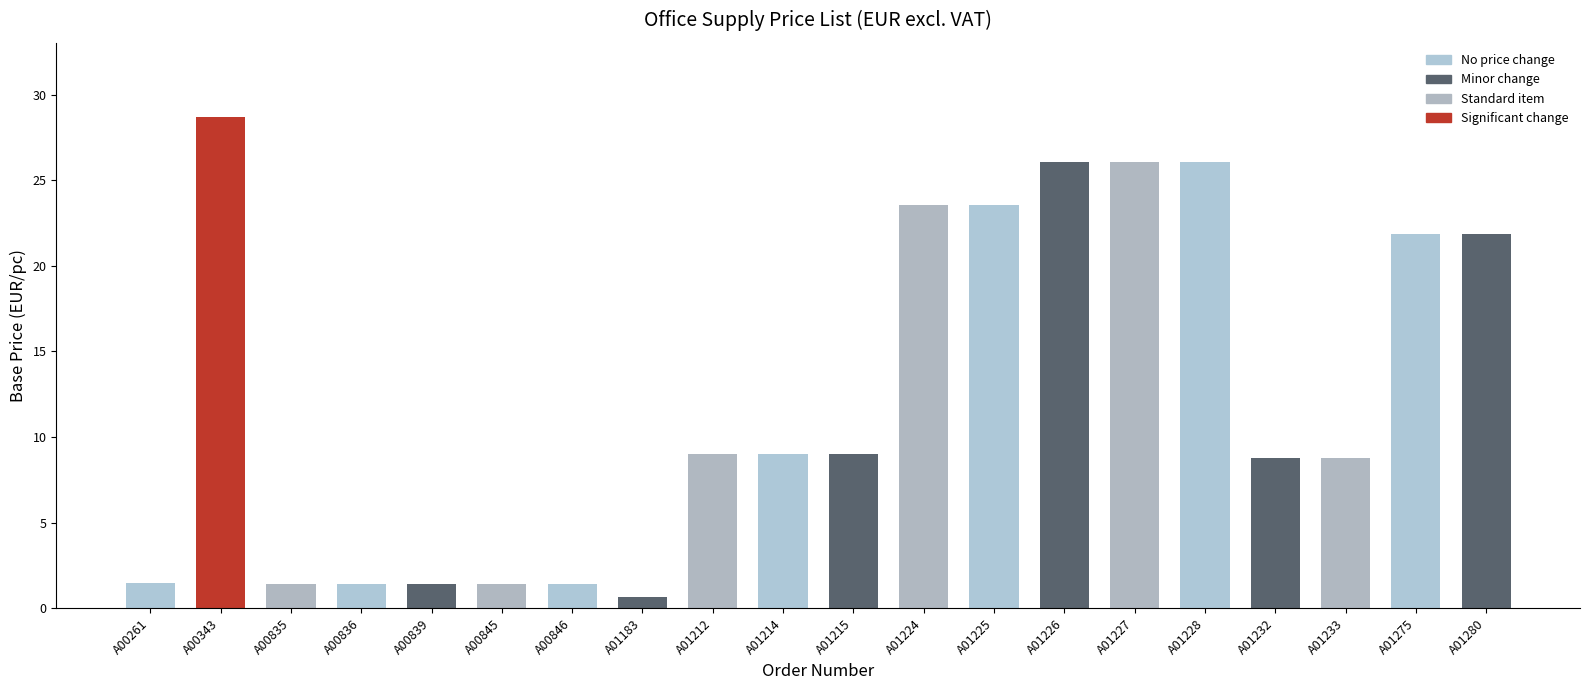

What is the change in value from A01212 to A01233?

-0.2